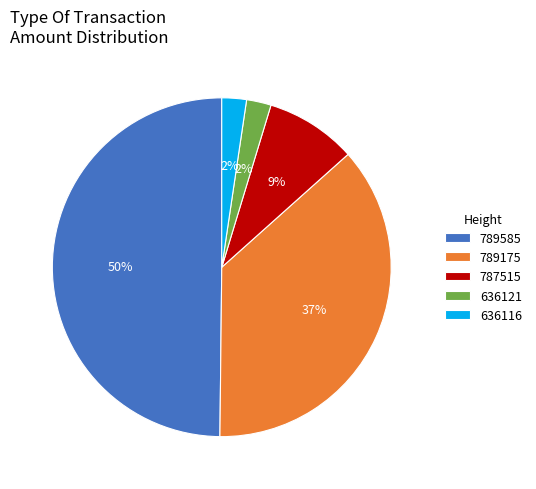

Which has a higher value, 636121 or 789585?

789585